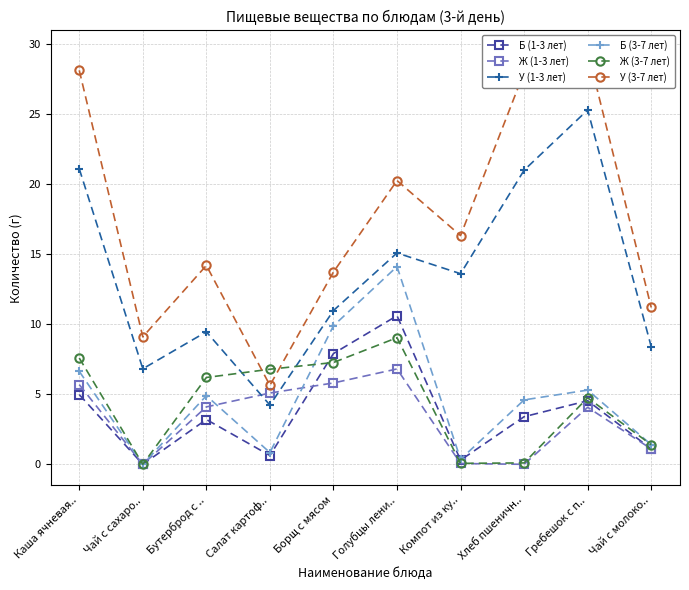

Reading right to left, what are all the values shown in this chart?

Б (1-3 лет): 1.1	4.5	3.4	0.3	10.6	7.9	0.6	3.2	0.0	5.0
Ж (1-3 лет): 1.1	4.1	0.0	0.1	6.8	5.8	5.1	4.1	0.0	5.7
У (1-3 лет): 8.4	25.3	21.0	13.6	15.1	11.0	4.2	9.5	6.8	21.1
Б (3-7 лет): 1.4	5.3	4.6	0.4	14.1	9.9	0.8	4.9	0.0	6.6
Ж (3-7 лет): 1.4	4.8	0.1	0.1	9.0	7.3	6.8	6.2	0.0	7.6
У (3-7 лет): 11.2	29.5	28.0	16.3	20.3	13.7	5.6	14.2	9.1	28.1